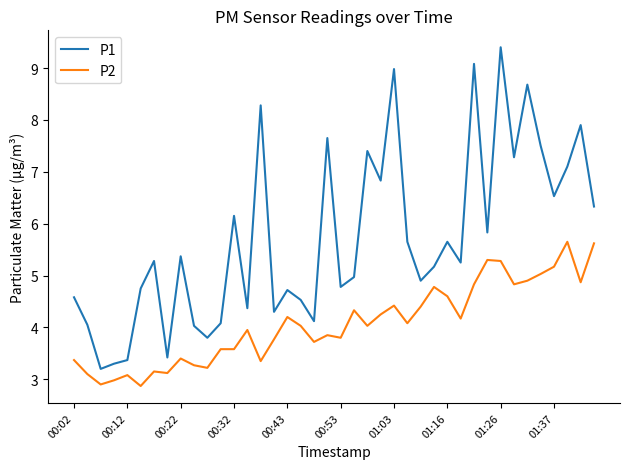

Rank the series by their average value, from highest to lowest.

P1, P2